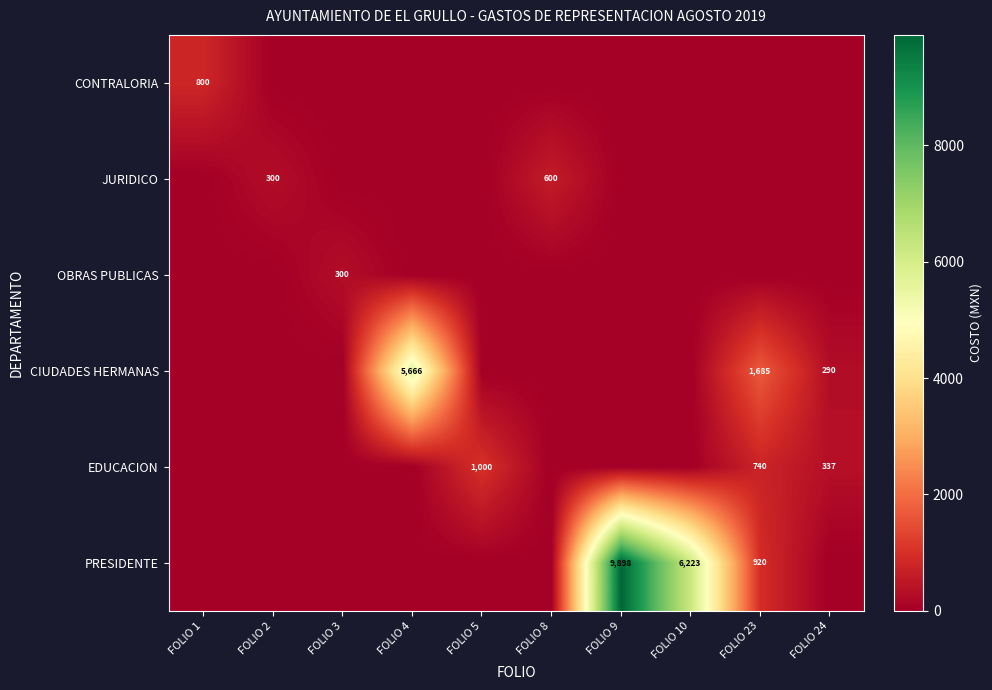

True or false: CIUDADES HERMANAS has a value of 1685 at FOLIO 23.

True